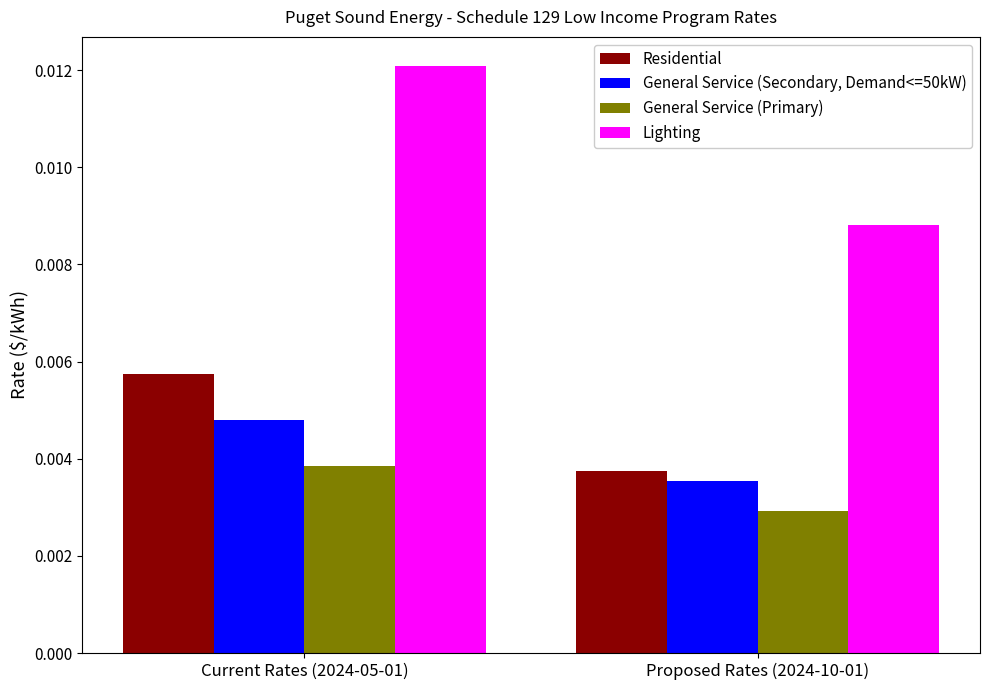

How many bars are there in each group?

4